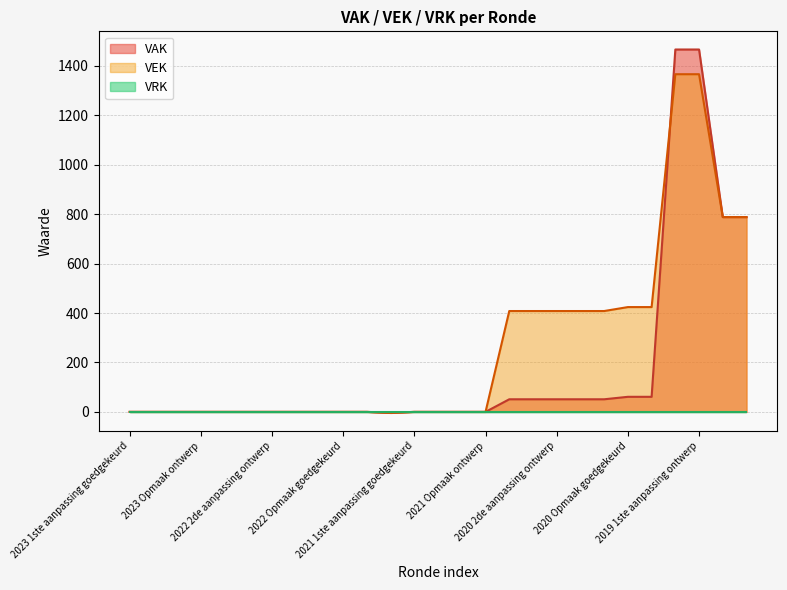

How many lines are shown in the chart?

3